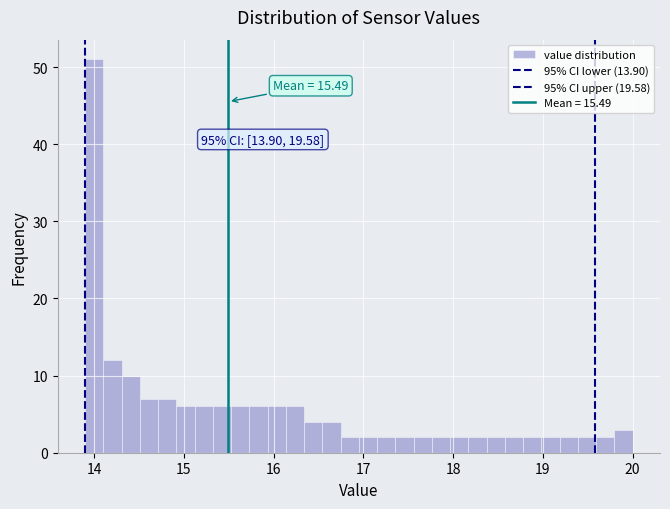

Around what value on the x-axis is the tallest bar? Give the approximate position of its centre, as read against the axis.

14.0